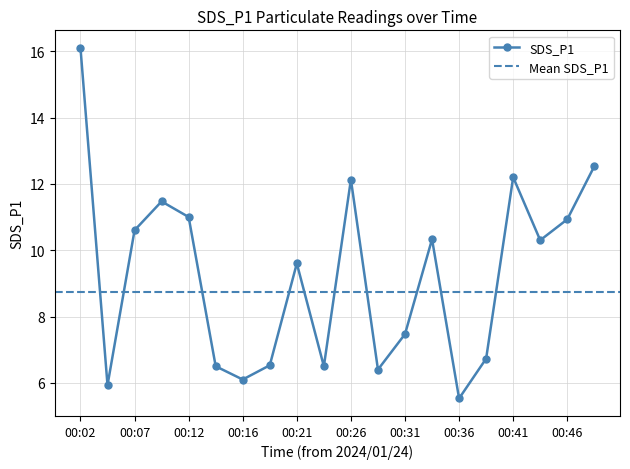

At which category does the data reach its first local valley?

00:04